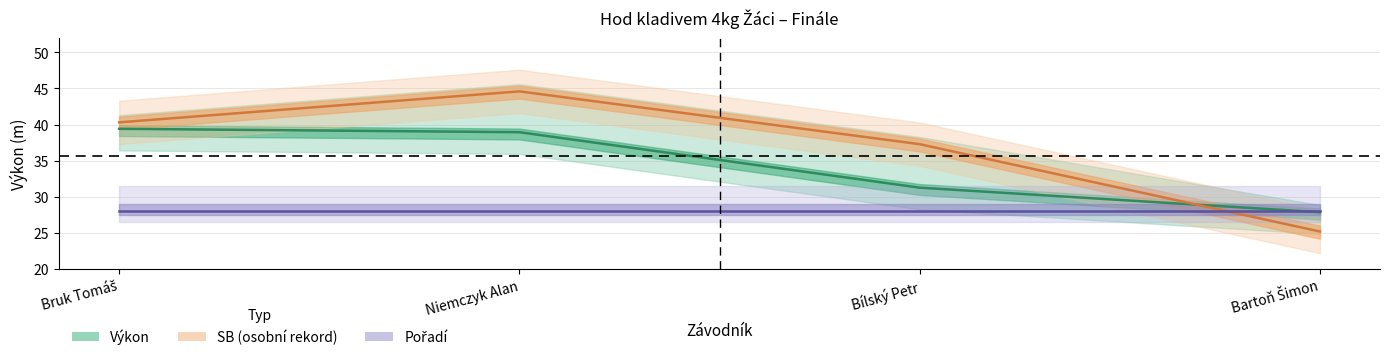

At how many categories does at least one series exceed 42?

1